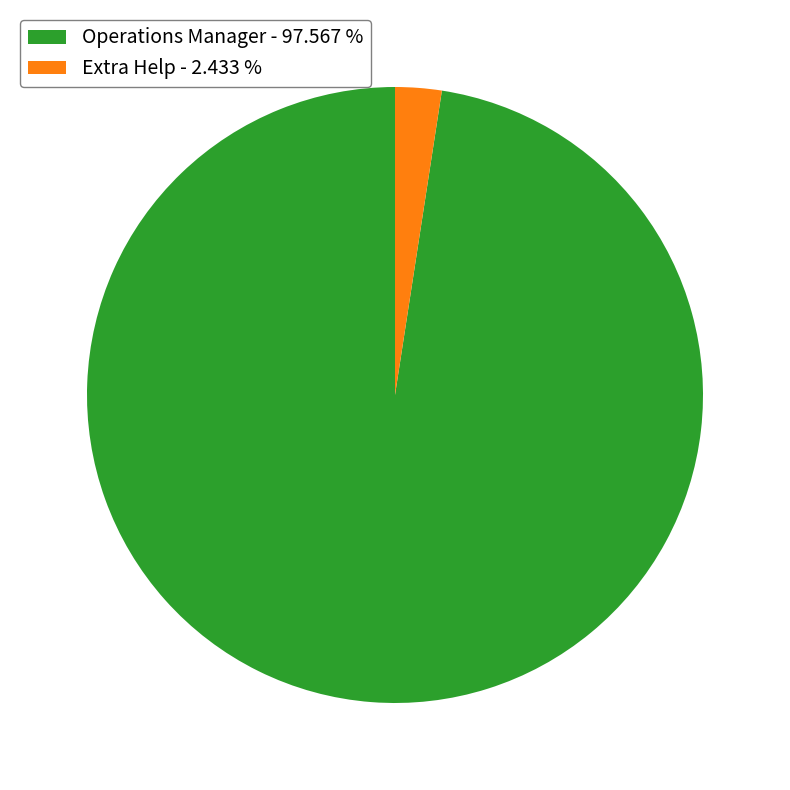

Is the sum of Extra Help - 2.433 % and Operations Manager - 97.567 % greater than half?

Yes